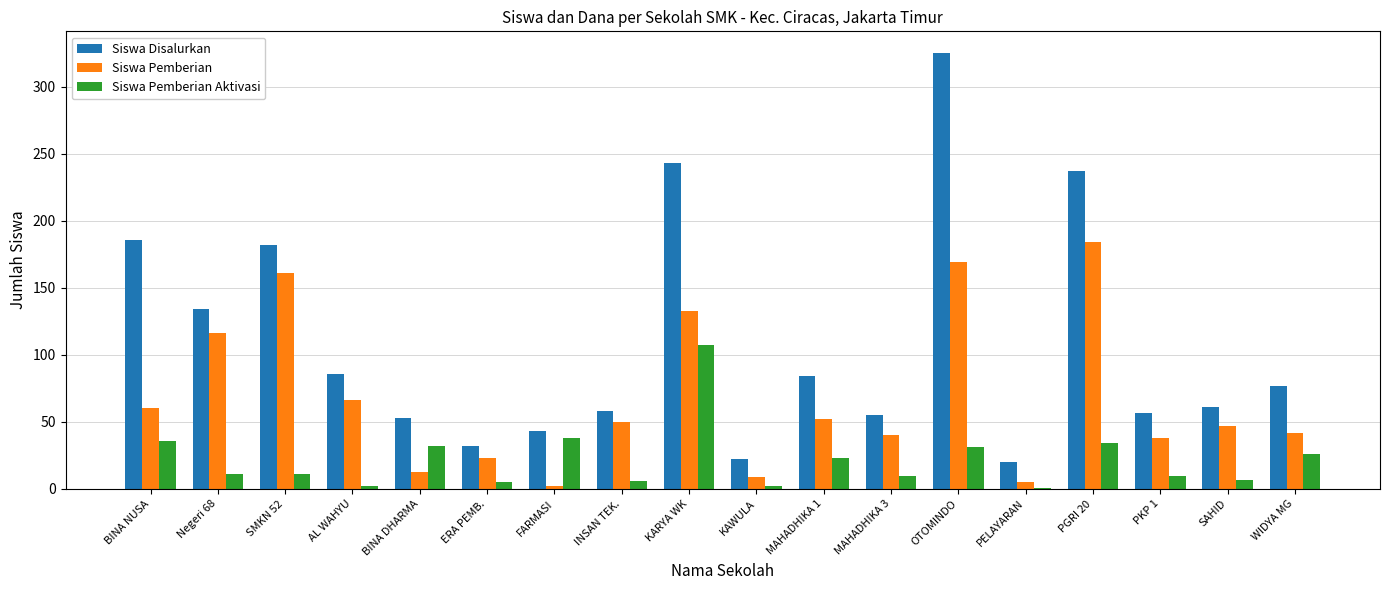

The value of Siswa Pemberian Aktivasi at SMKN 52 is 11. True or false?

True